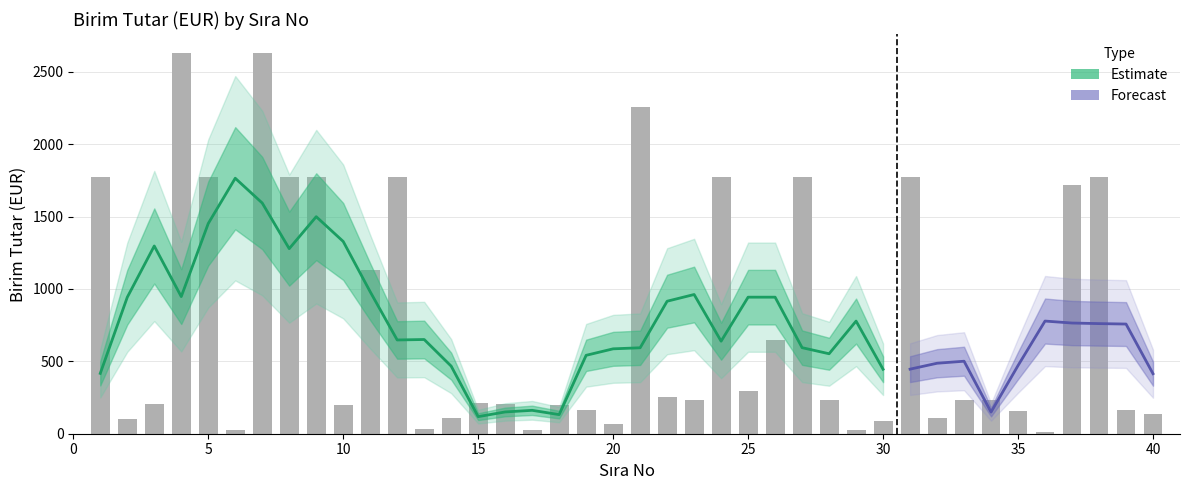

What is the difference between the values at 8 and 4?

856